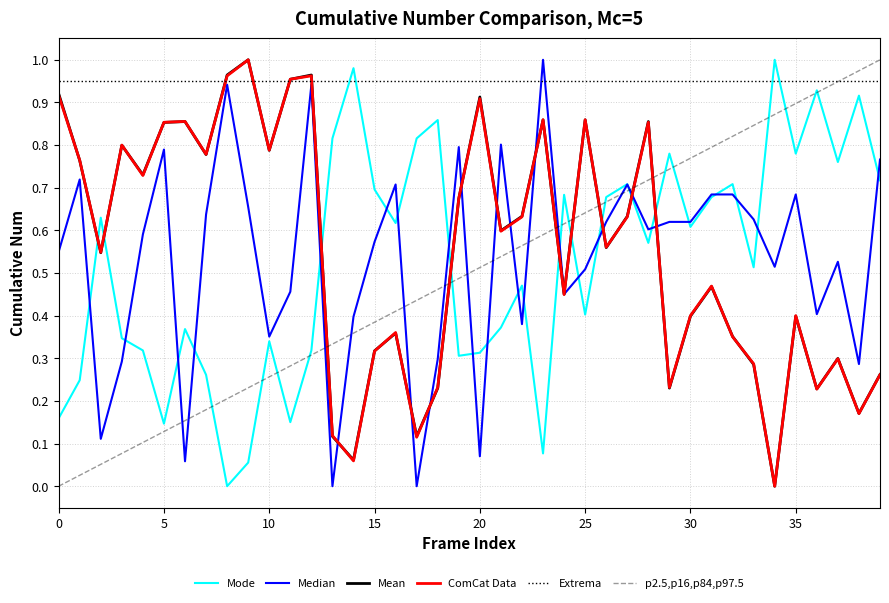

True or false: Mean and p2.5,p16,p84,p97.5 cross at least once.

True